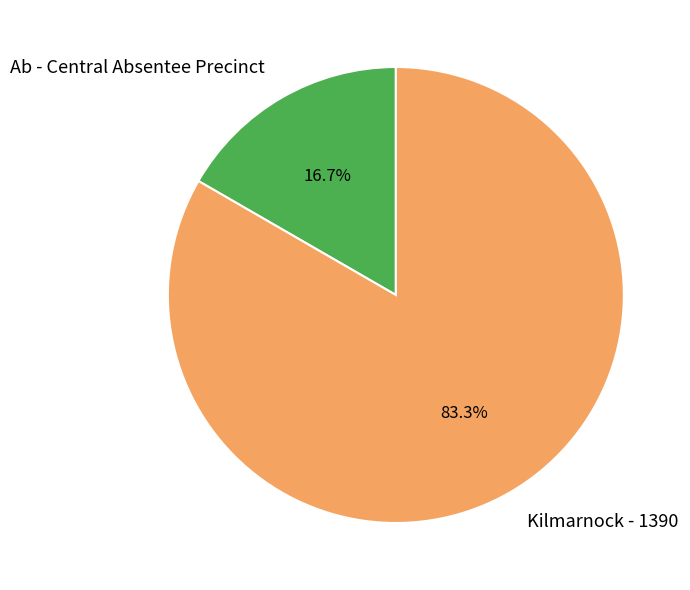

Which category has the smallest portion of the pie?

Ab - Central Absentee Precinct